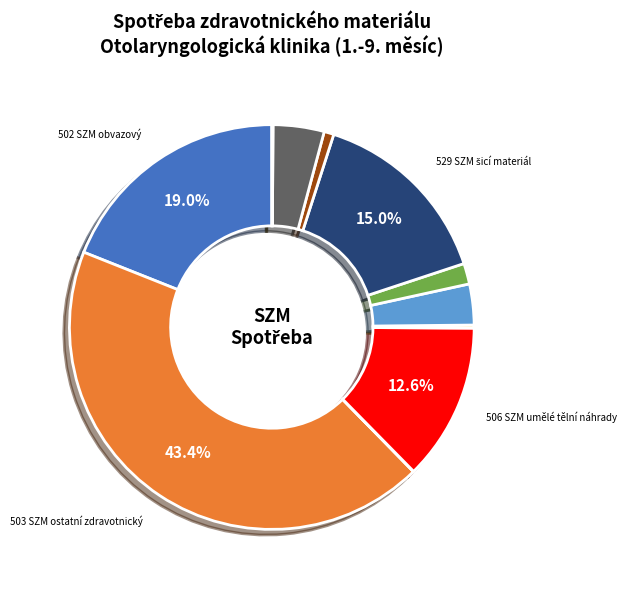

Does any single category account for the majority?

No